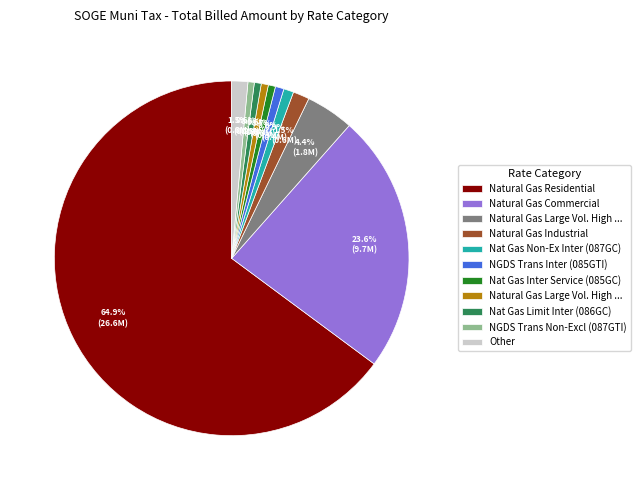

Is there a majority slice in this chart?

Yes